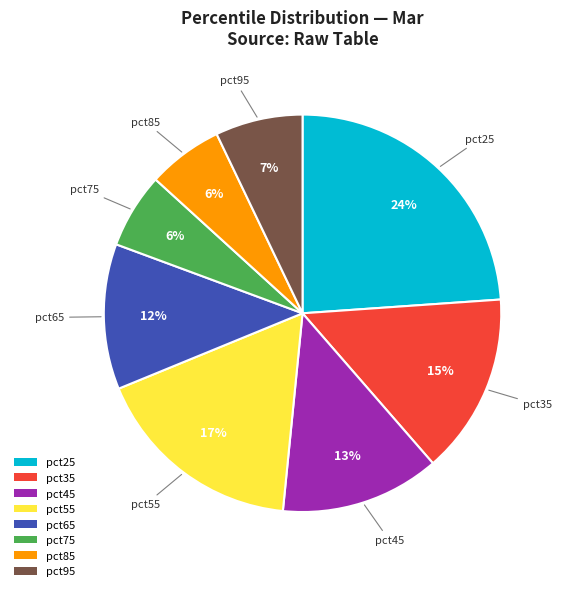

Does any single category account for the majority?

No